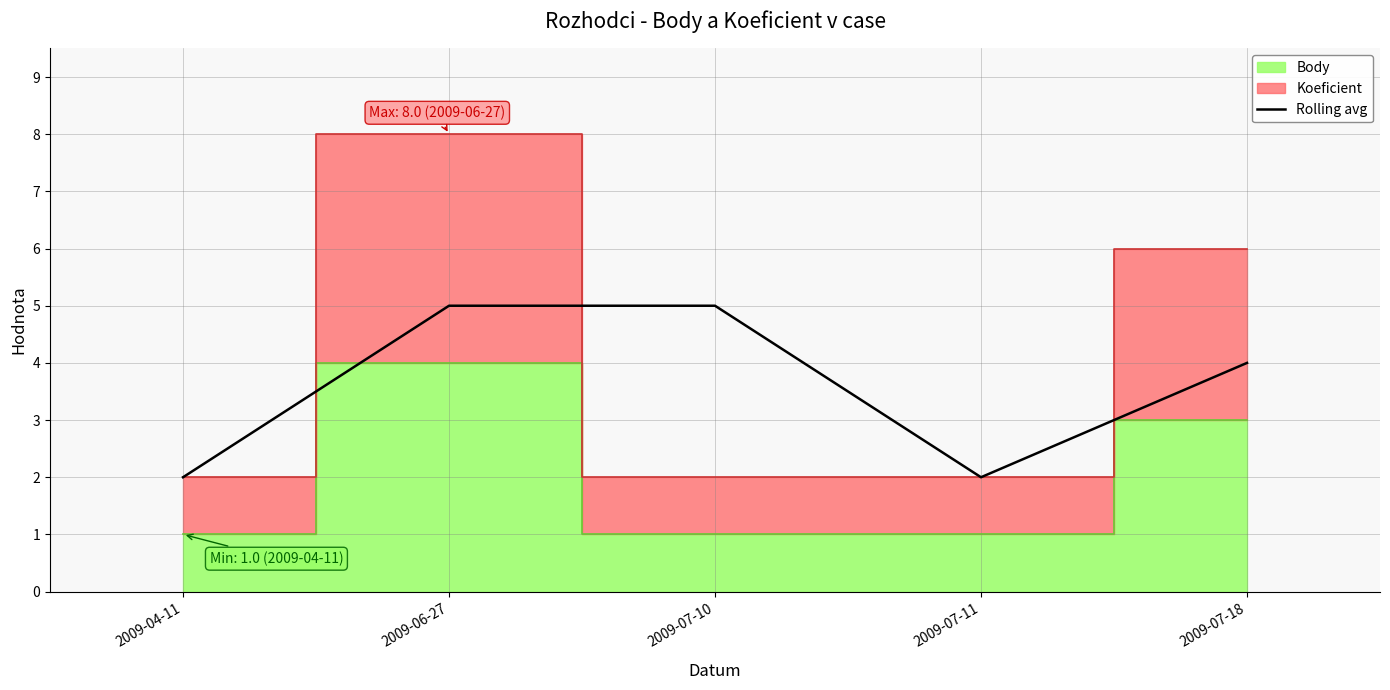

The value of Rolling avg at 2009-04-11 is 3. True or false?

False